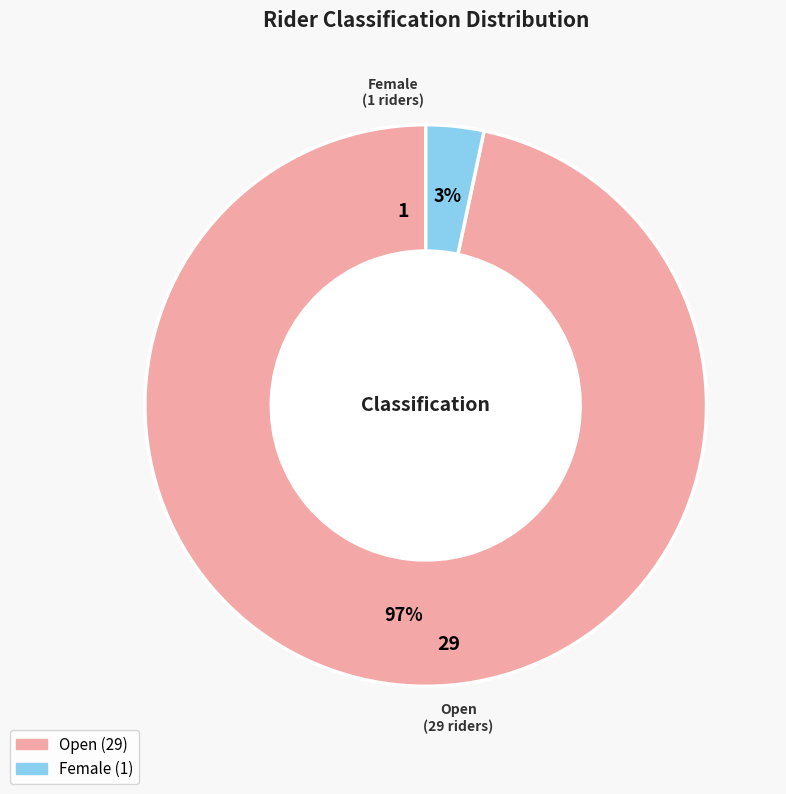

How many slices are in this pie chart?

2